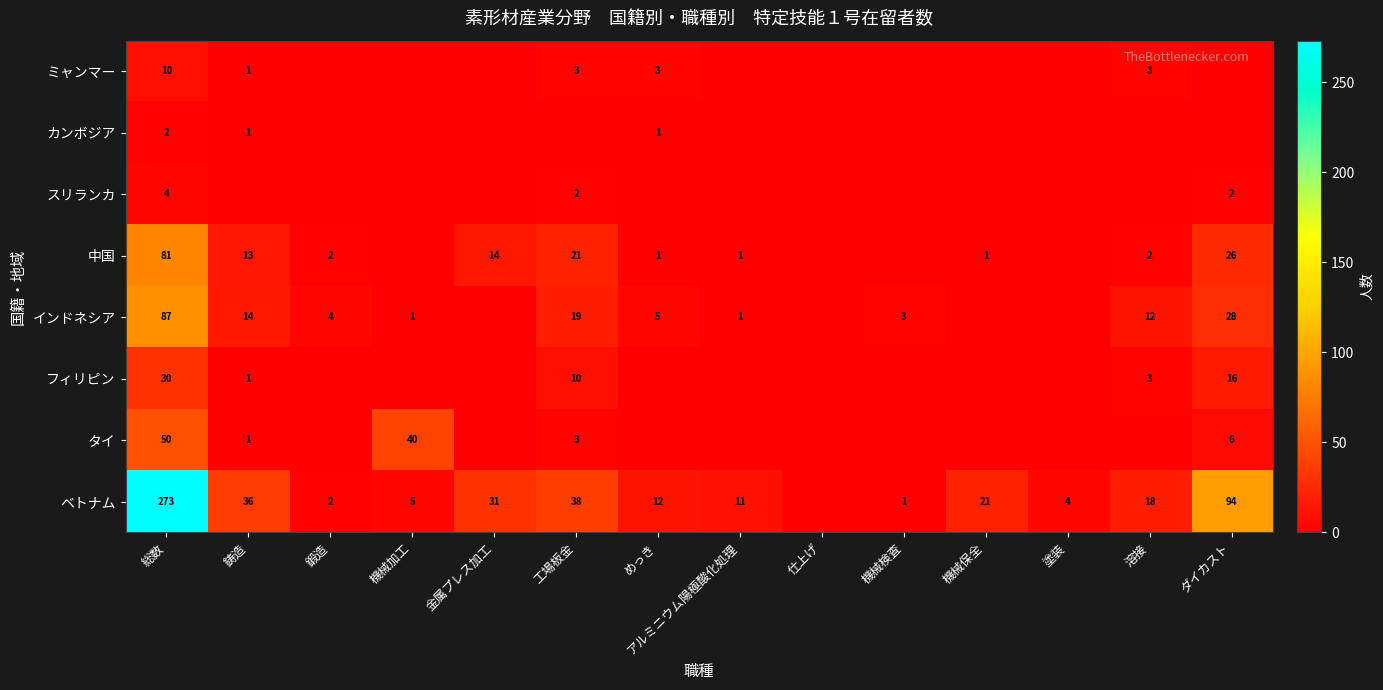

How many distinct data groups are displayed?

8